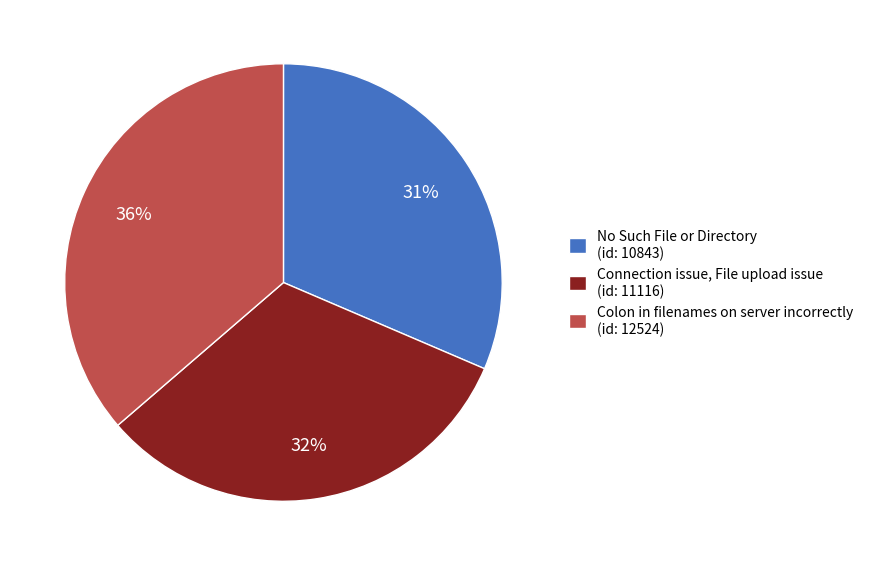

Does Colon in filenames on server incorrectly account for over 50% of the chart?

No